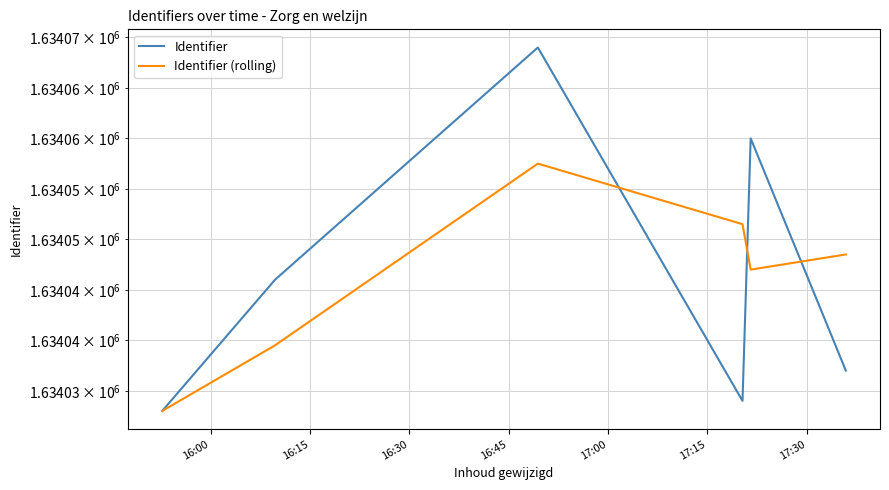

Rank the series by their average value, from lowest to highest.

Identifier (rolling), Identifier